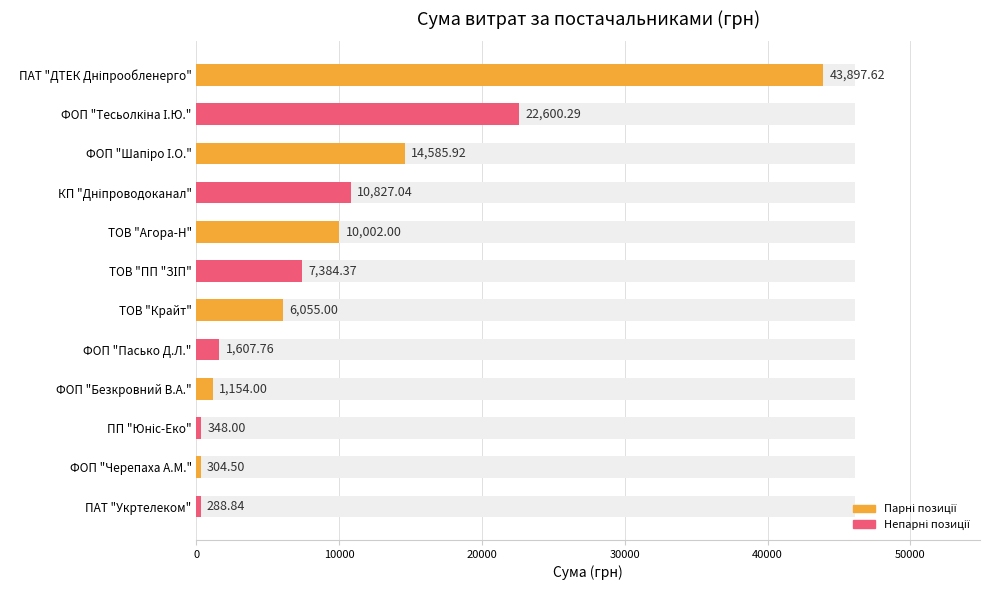

What is the sum of all values?

119055.3